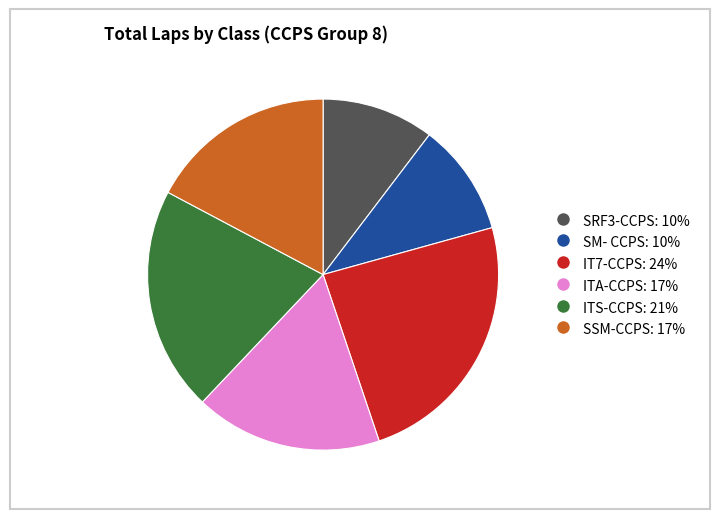

Do SSM-CCPS: 17% and ITS-CCPS: 21% together represent more than half of the pie?

No